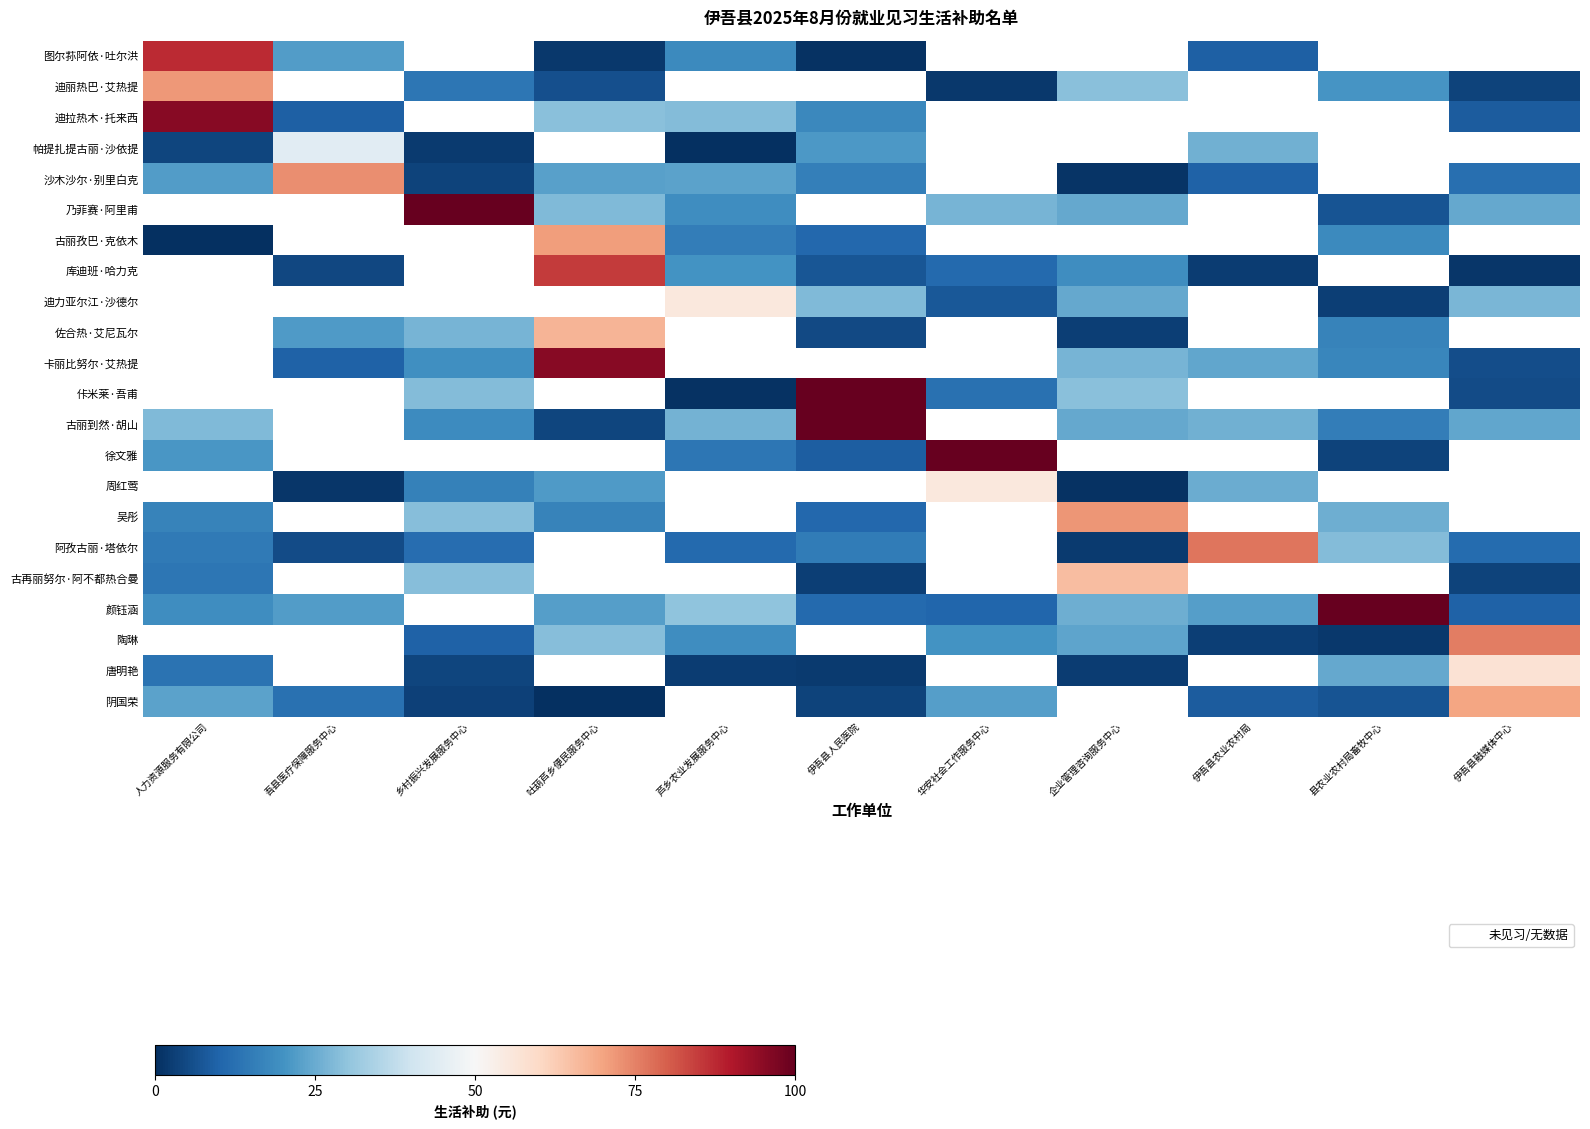

Between 吾县医疗保障服务中心 and 华安社会工作服务中心, which is larger?

华安社会工作服务中心